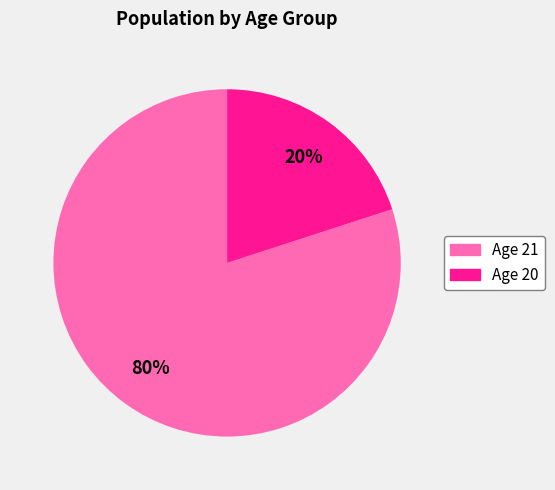

The Age 21 slice represents 80% of the pie. True or false?

True